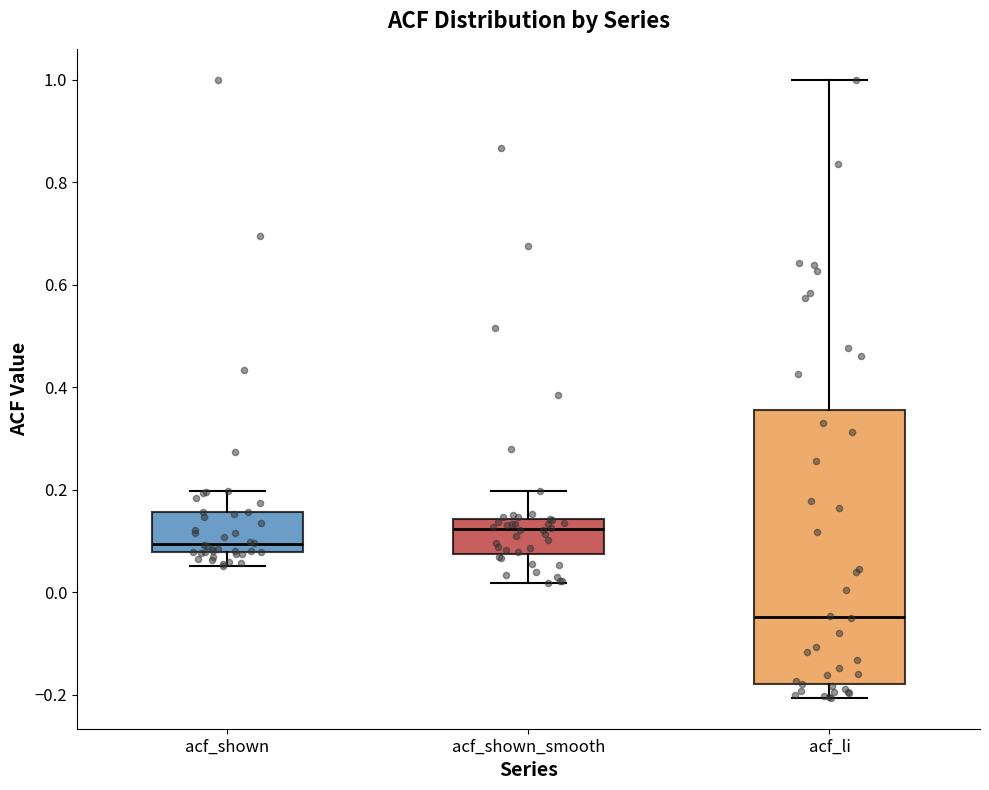

Where is the upper edge of the box for acf_shown_smooth on the y-axis? The values are not printed on the chart, so give them approximately, as read against the axis.

0.14